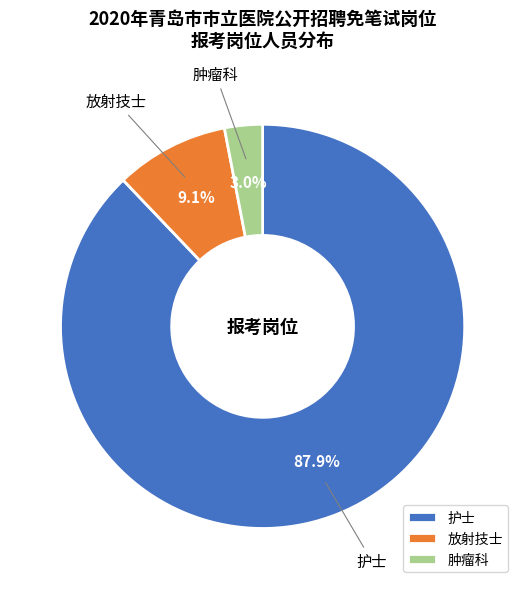

Is 护士 the majority of the pie?

Yes